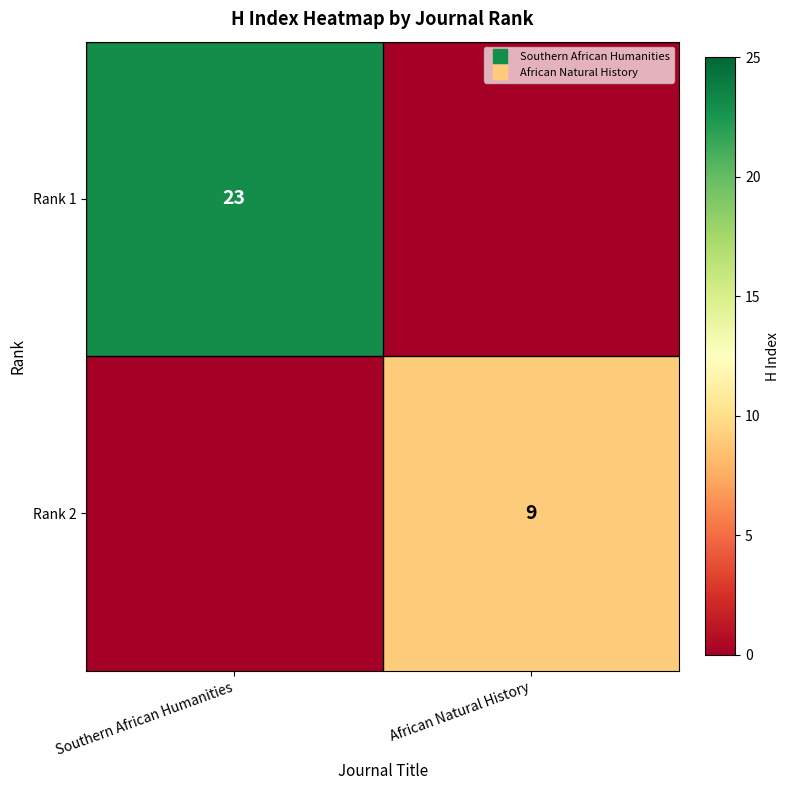

At which category is the sum across all series the highest?

Southern African Humanities